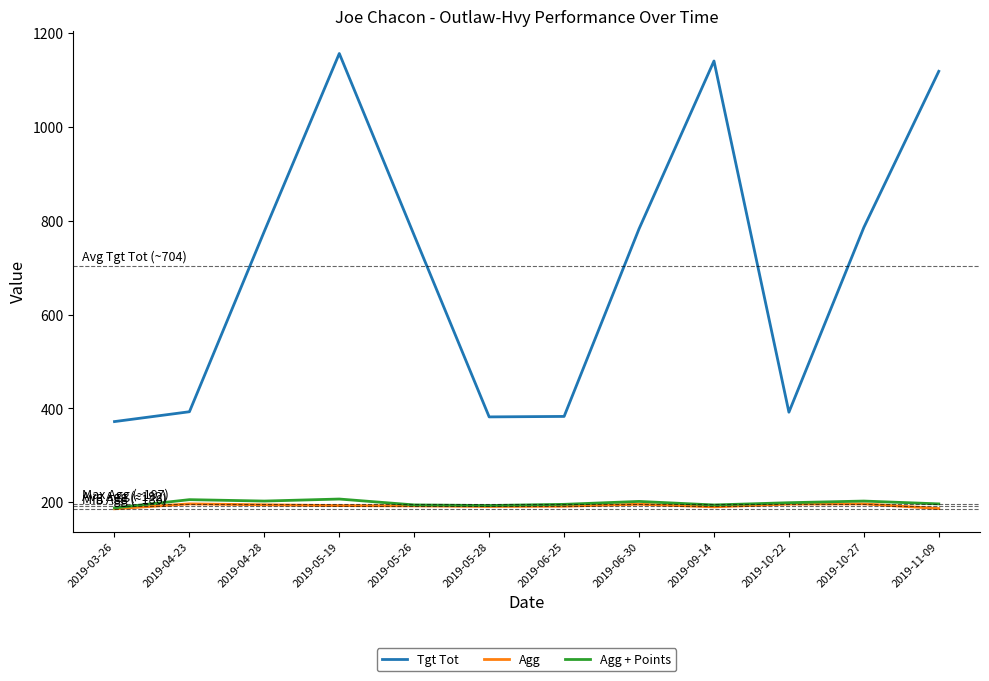

Does the chart display data point markers on the line(s)?

No